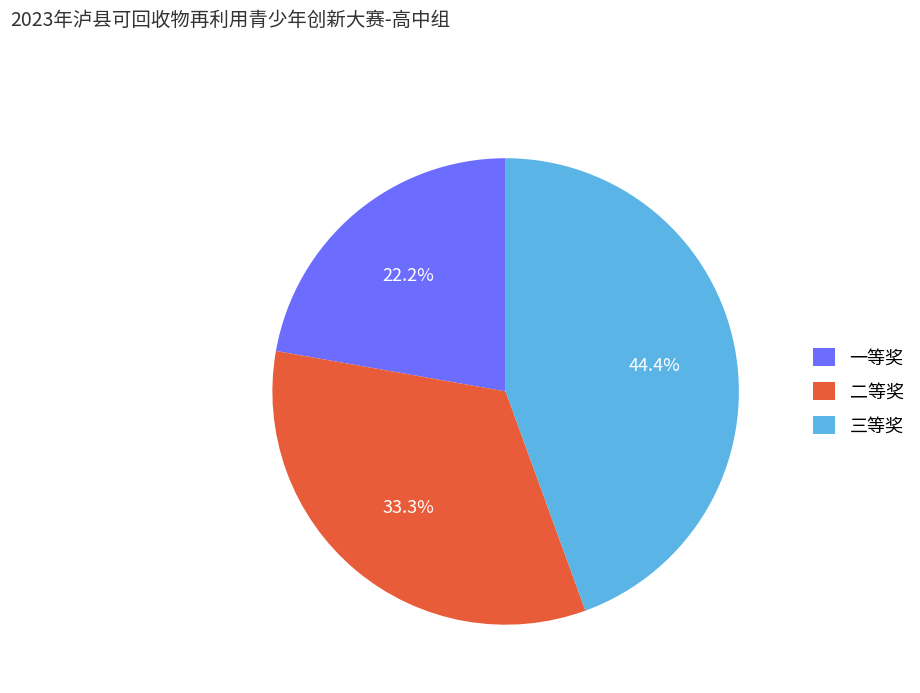

Do 二等奖 and 三等奖 together represent more than half of the pie?

Yes